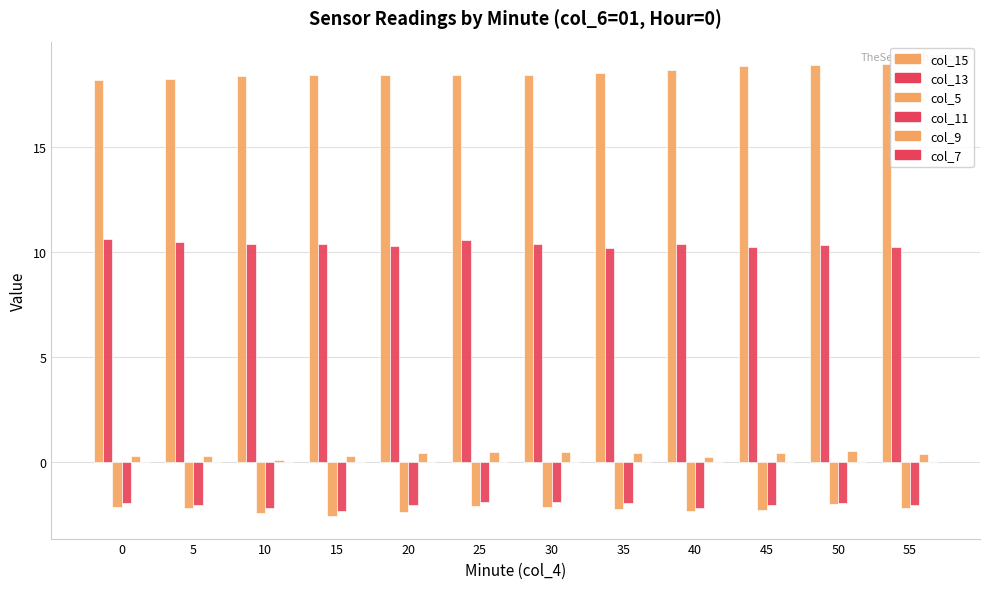

How many groups of bars are there?

12